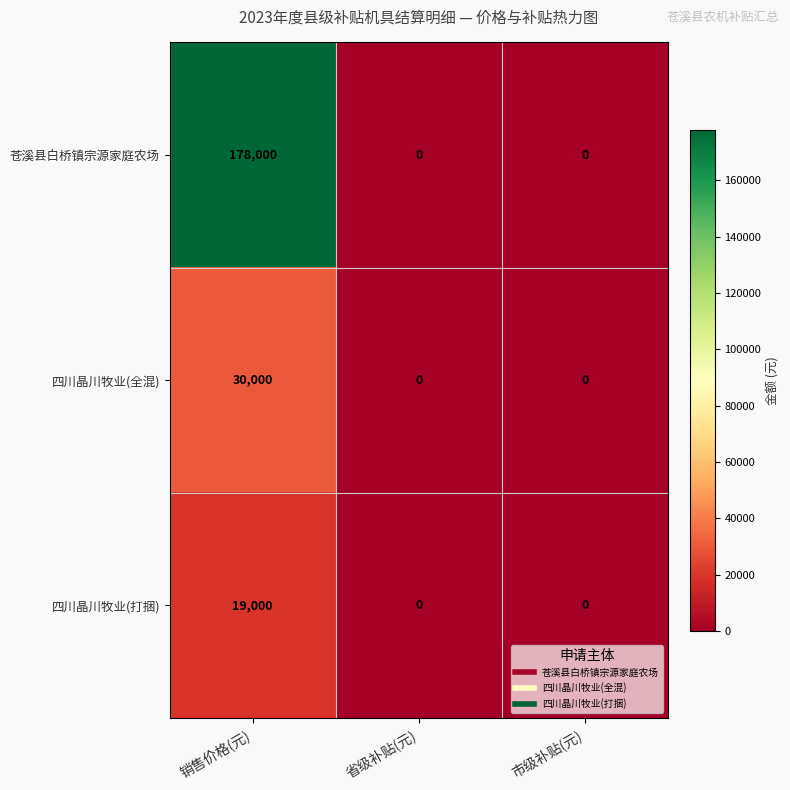

Is it true that 苍溪县白桥镇宗源家庭农场 equals 0 at 省级补贴(元)?

True